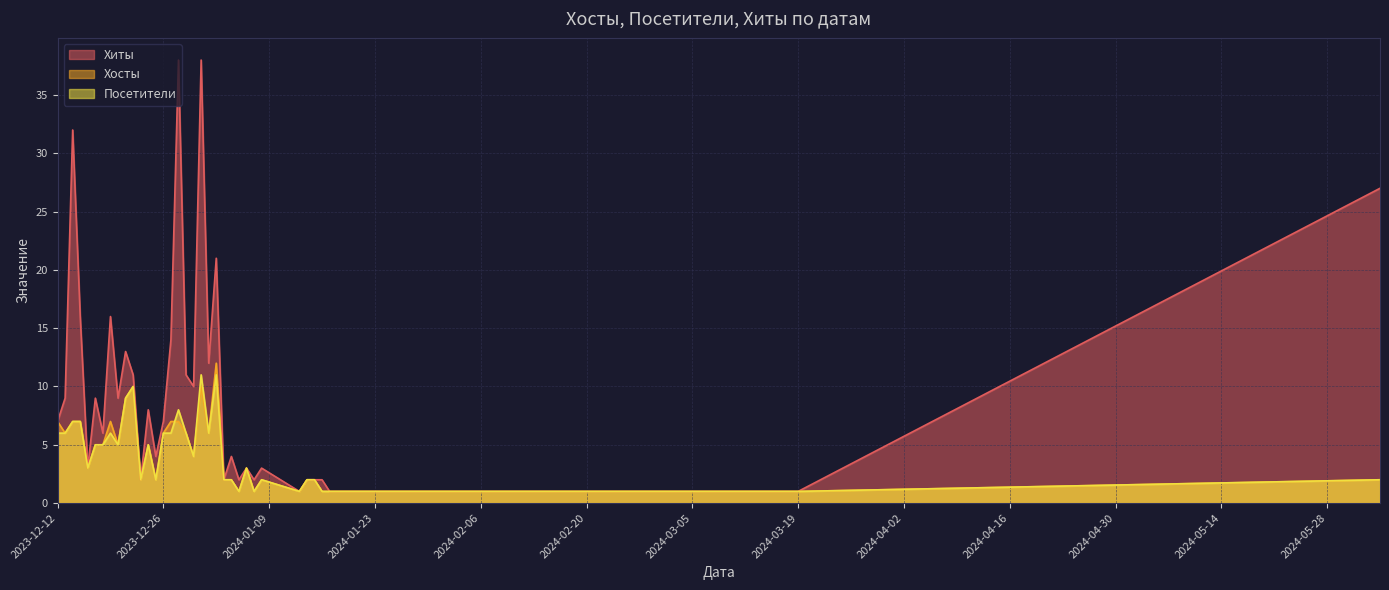

Which category has the lowest value in the Хосты series?

2024-03-19